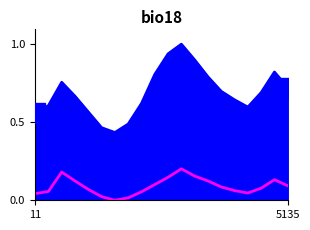

What is the greatest value displayed?

1.0